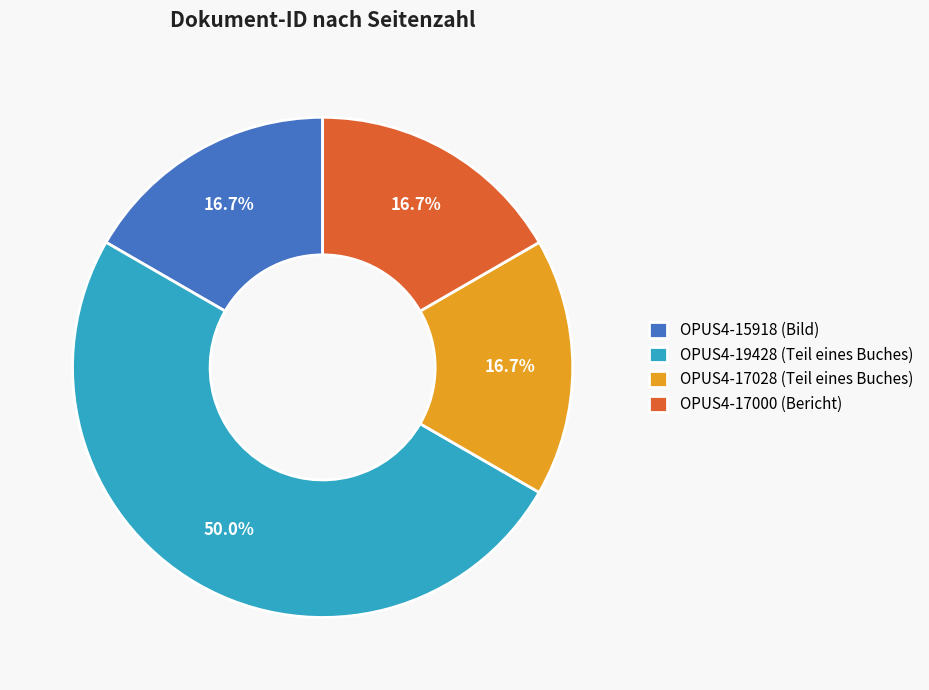

Is OPUS4-17000 (Bericht) the majority of the pie?

No